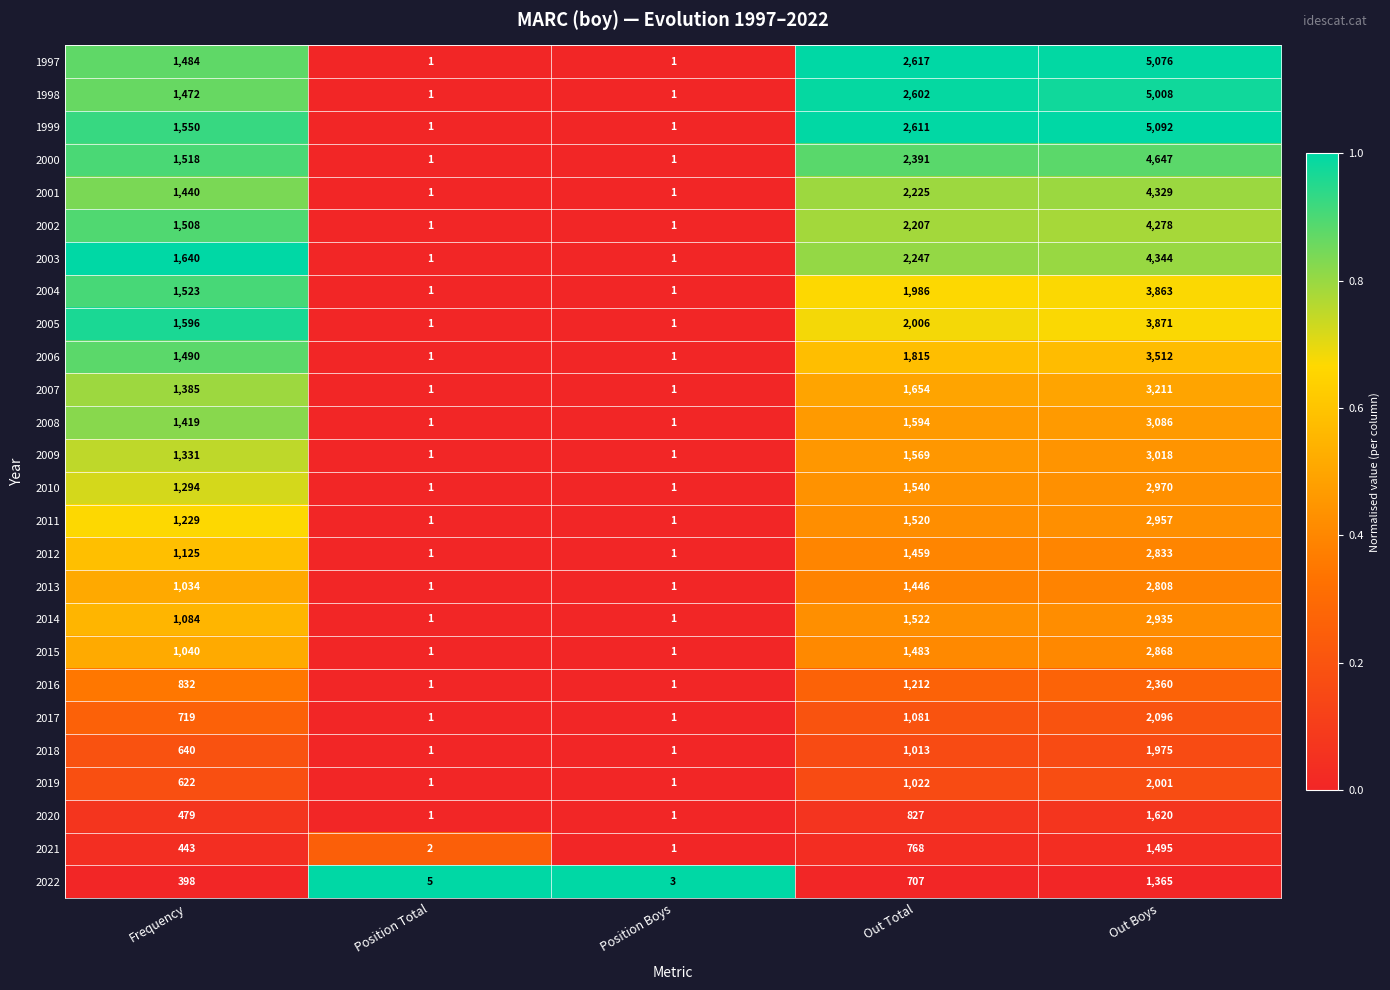

Where is 2004 nearest to the value 1932?

Out Total